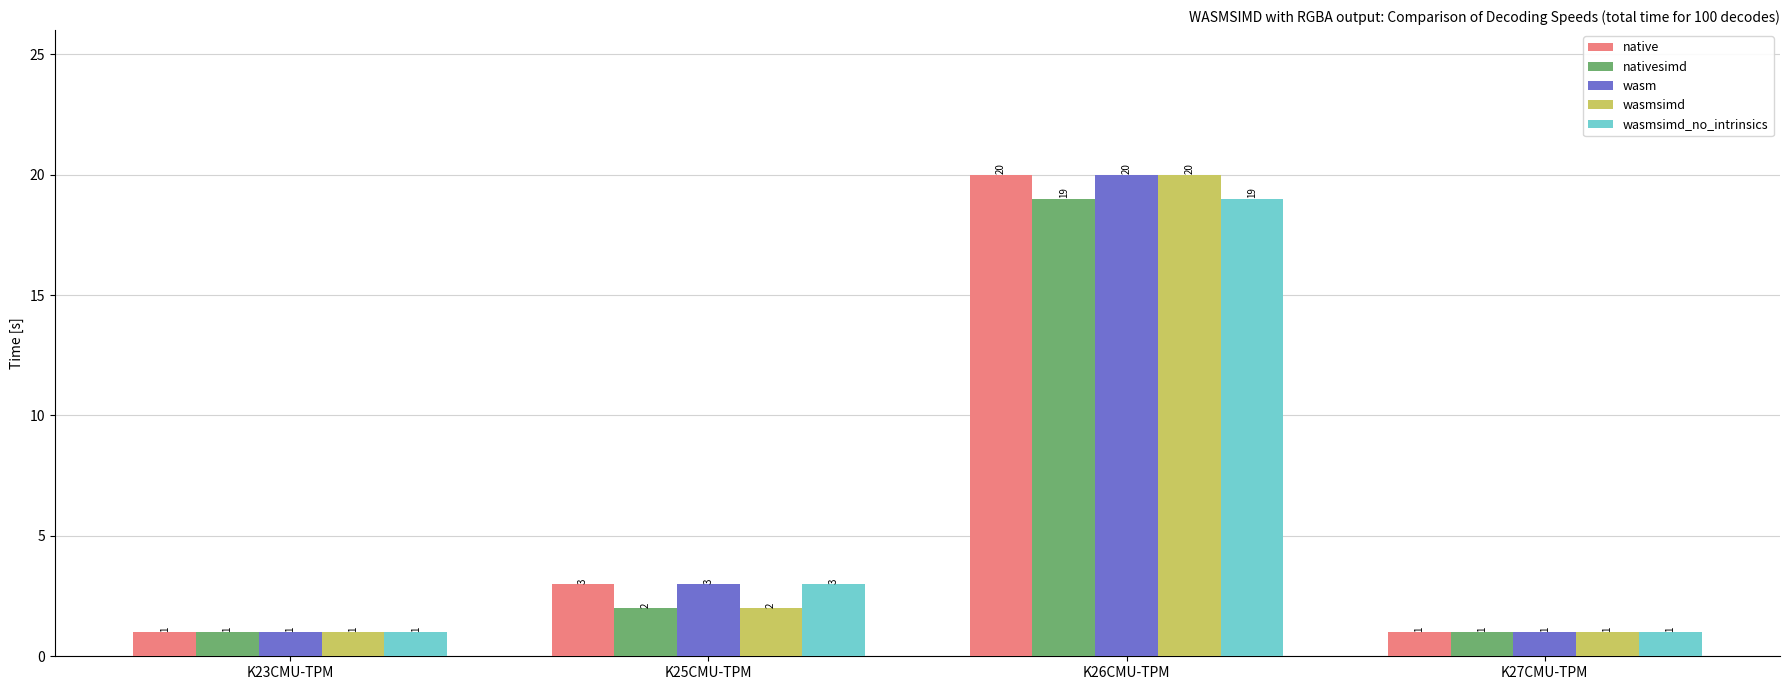

What is the difference between the highest and lowest values at K26CMU-TPM?

1